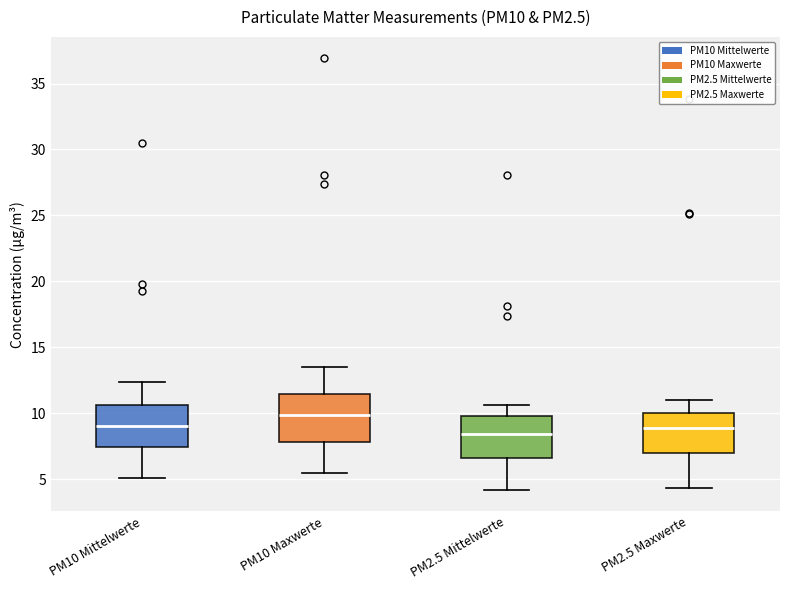

Reading left to right, read every box against the y-axis: the position of its median line, the range the box covers, and the ends of its whiskers. The values are not printed on the chart, so give them approximately, as read against the axis.

PM10 Mittelwerte: median 9.0, box 7.5 to 10.5, whiskers 5.0 to 12.5
PM10 Maxwerte: median 10.0, box 8.0 to 11.5, whiskers 5.5 to 13.5
PM2.5 Mittelwerte: median 8.5, box 6.5 to 10.0, whiskers 4.0 to 10.5
PM2.5 Maxwerte: median 9.0, box 7.0 to 10.0, whiskers 4.5 to 11.0